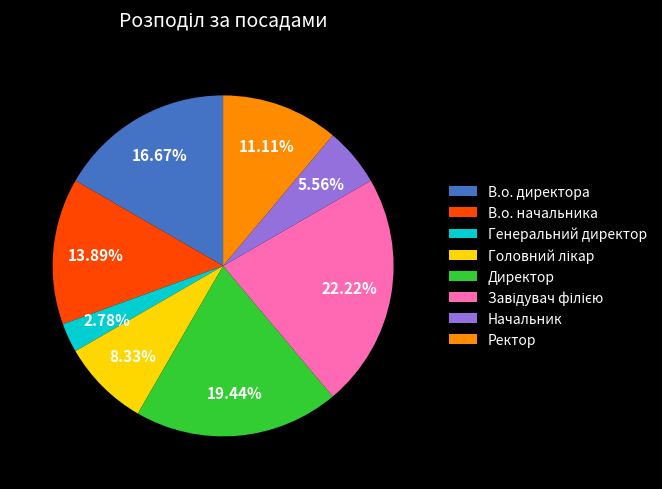

Between Директор and Начальник, which is larger?

Директор